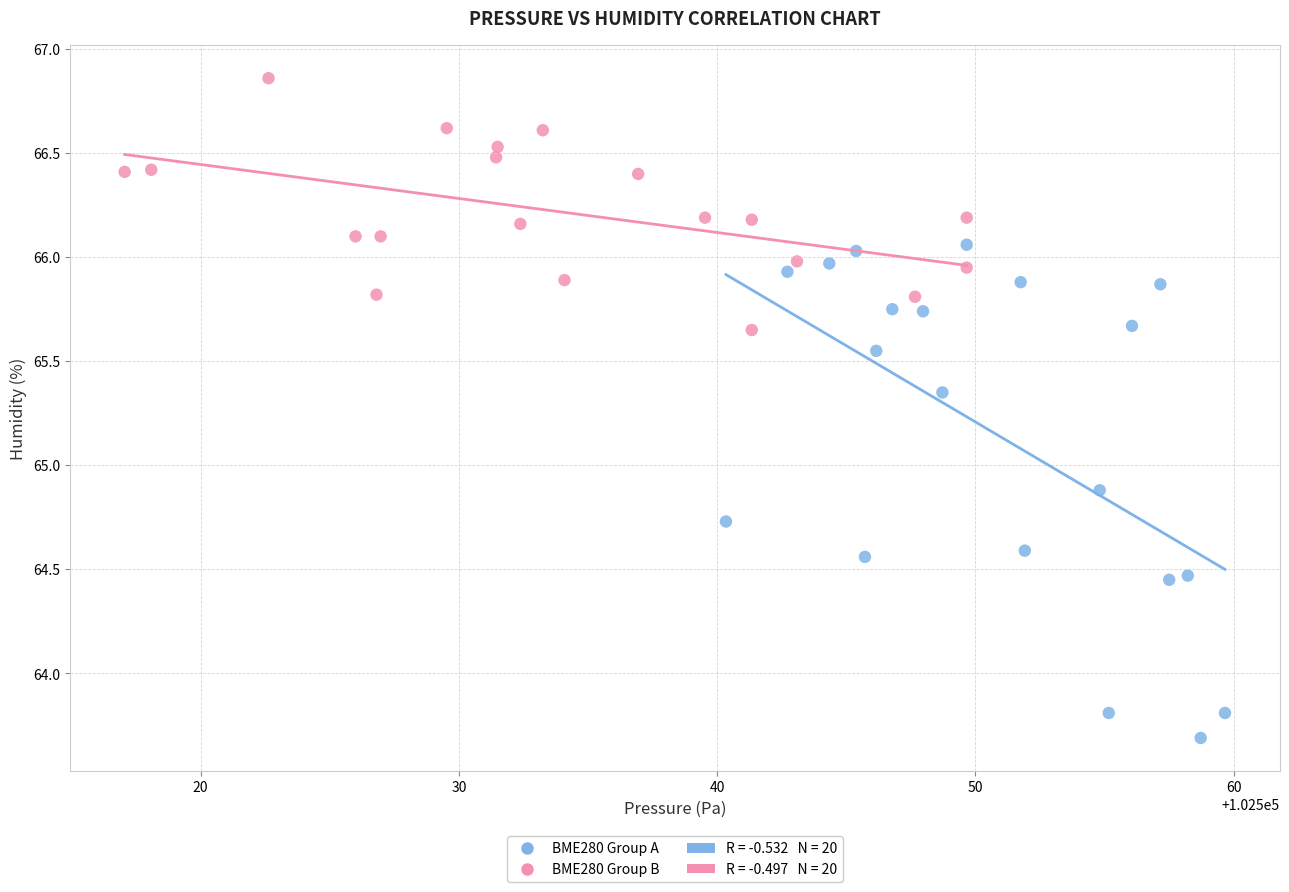

Which series reaches the minimum Y coordinate?

BME280 Group A